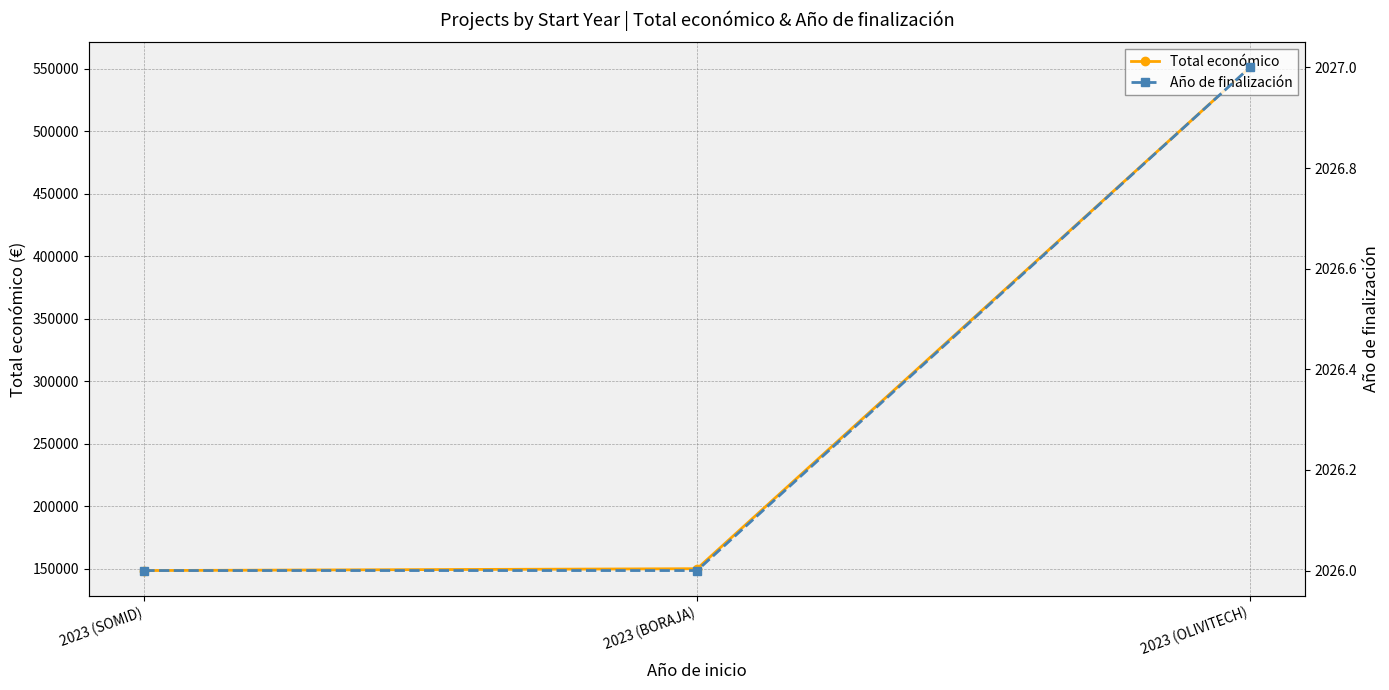

What is the sum of all Total económico values?

849730